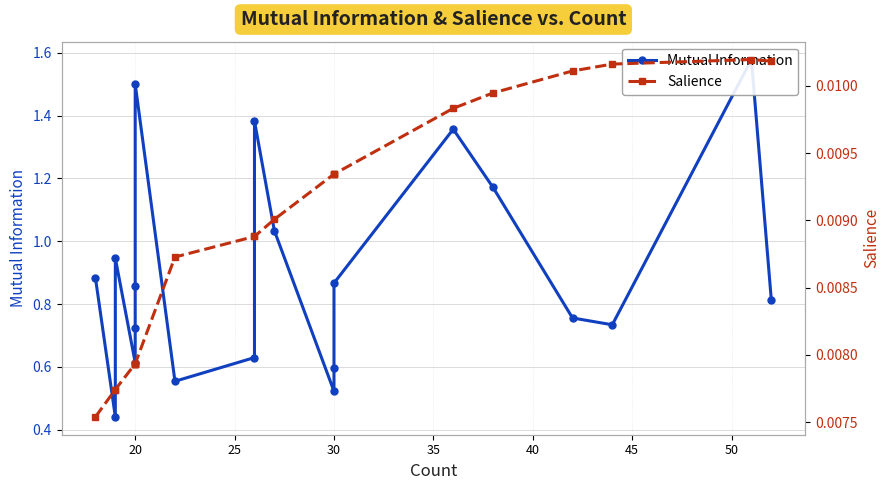

What is the difference between the maximum and minimum values in the Mutual Information series?

1.1